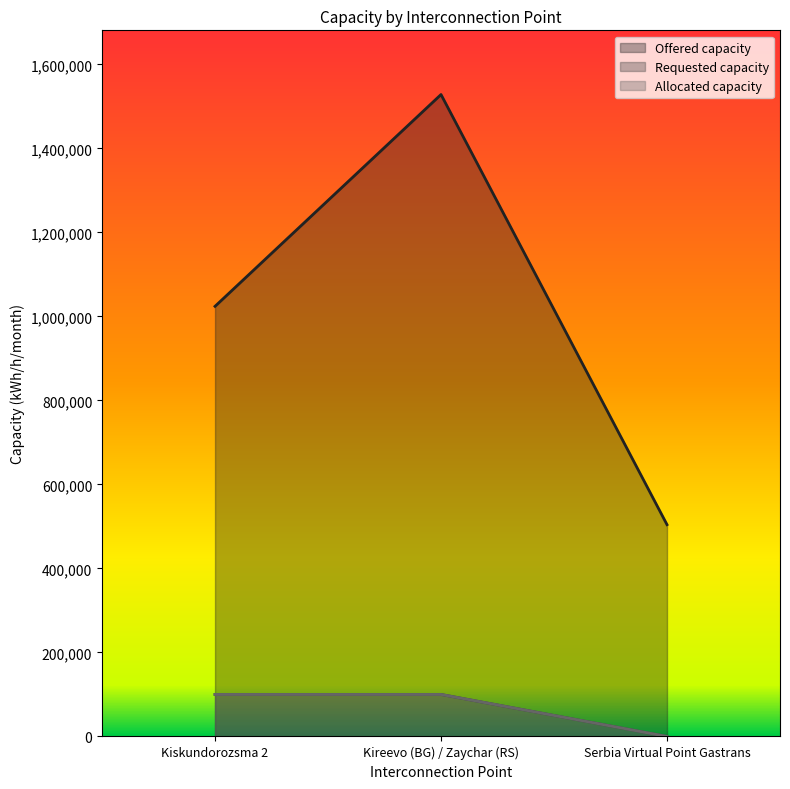

What is the sum of the Offered capacity values at Kireevo (BG) / Zaychar (RS) and Serbia Virtual Point Gastrans?

2032493